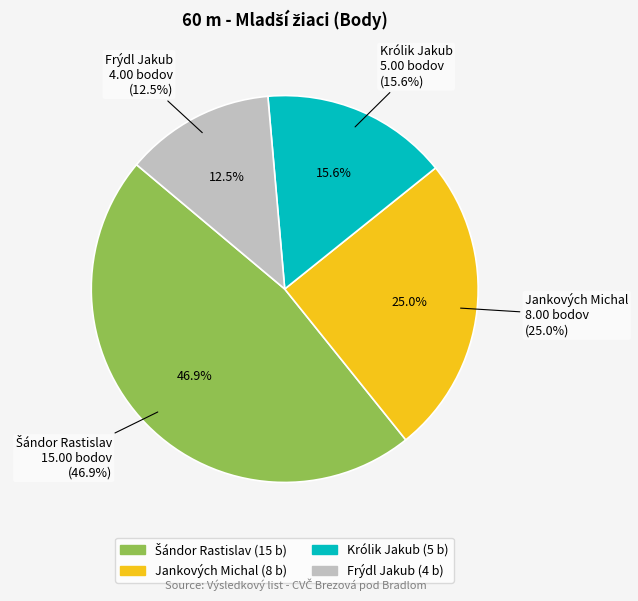

Which has a higher value, Frýdl Jakub or Šándor Rastislav?

Šándor Rastislav